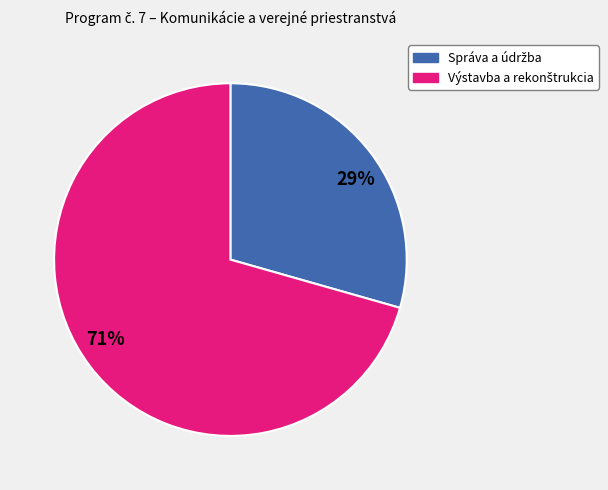

Which slice is the smallest?

29%